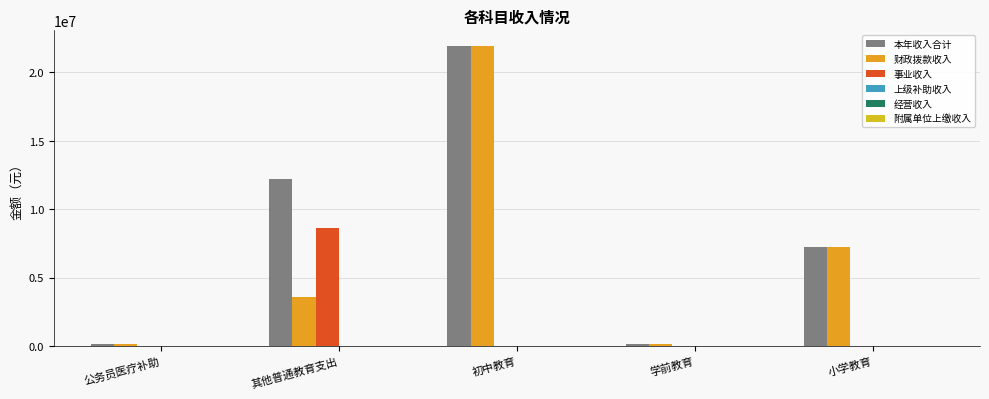

Reading left to right, extract all data points from this chart.

本年收入合计: 公务员医疗补助=163545.0	其他普通教育支出=12180575.6	初中教育=21952030.5	学前教育=175146.0	小学教育=7257799.3
财政拨款收入: 公务员医疗补助=163545.0	其他普通教育支出=3565306.8	初中教育=21952030.5	学前教育=175146.0	小学教育=7257799.3
事业收入: 公务员医疗补助=0.0	其他普通教育支出=8615268.7	初中教育=0.0	学前教育=0.0	小学教育=0.0
上级补助收入: 公务员医疗补助=0.0	其他普通教育支出=0.0	初中教育=0.0	学前教育=0.0	小学教育=0.0
经营收入: 公务员医疗补助=0.0	其他普通教育支出=0.0	初中教育=0.0	学前教育=0.0	小学教育=0.0
附属单位上缴收入: 公务员医疗补助=0.0	其他普通教育支出=0.0	初中教育=0.0	学前教育=0.0	小学教育=0.0